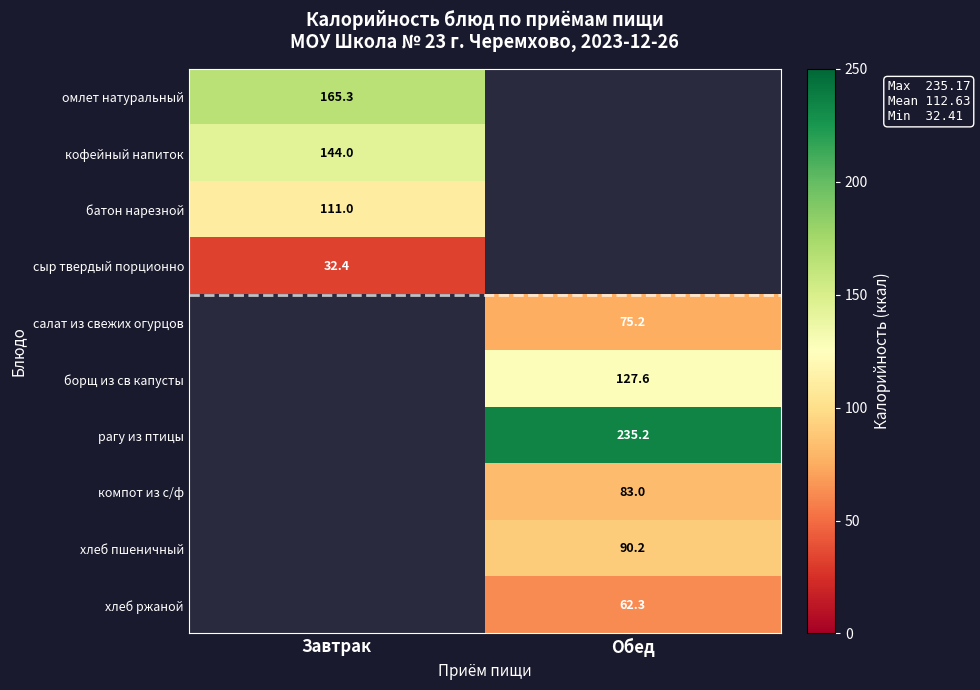

The value of батон нарезной at Завтрак is 150.1. True or false?

False